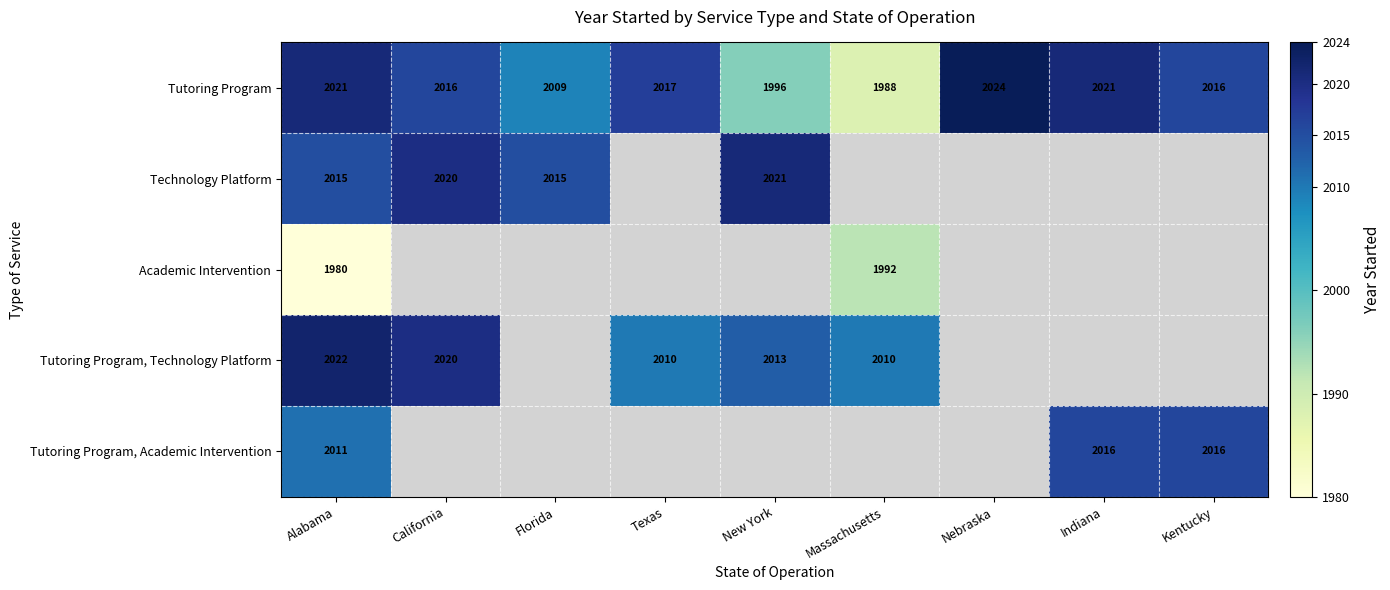

How many data points does each series have?

9